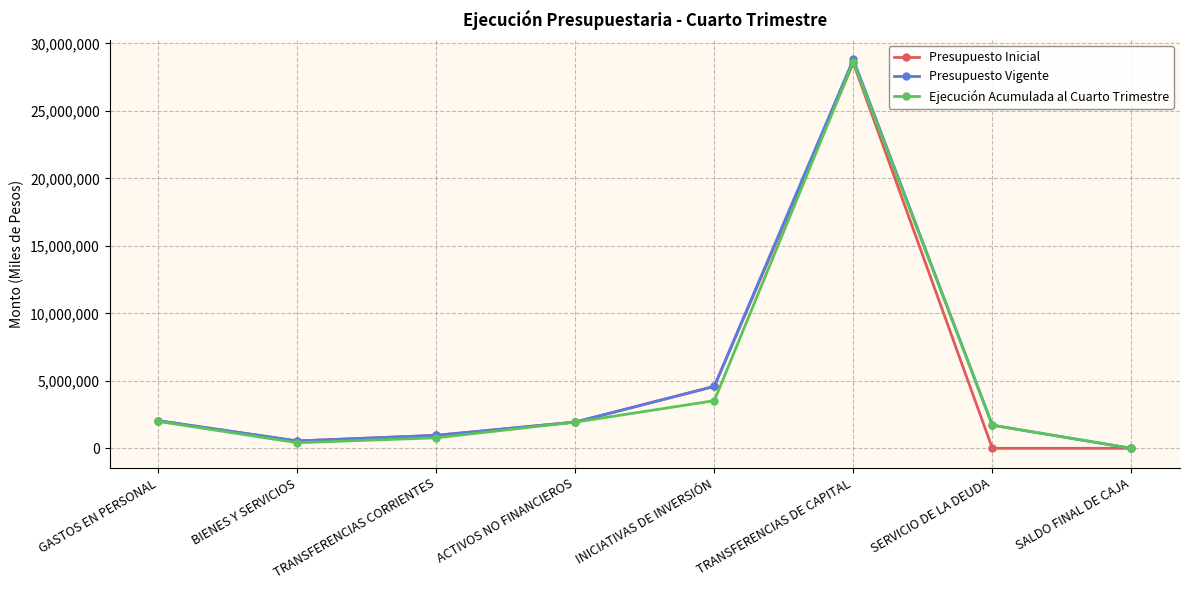

What is the average value of the Presupuesto Inicial series?

4827557